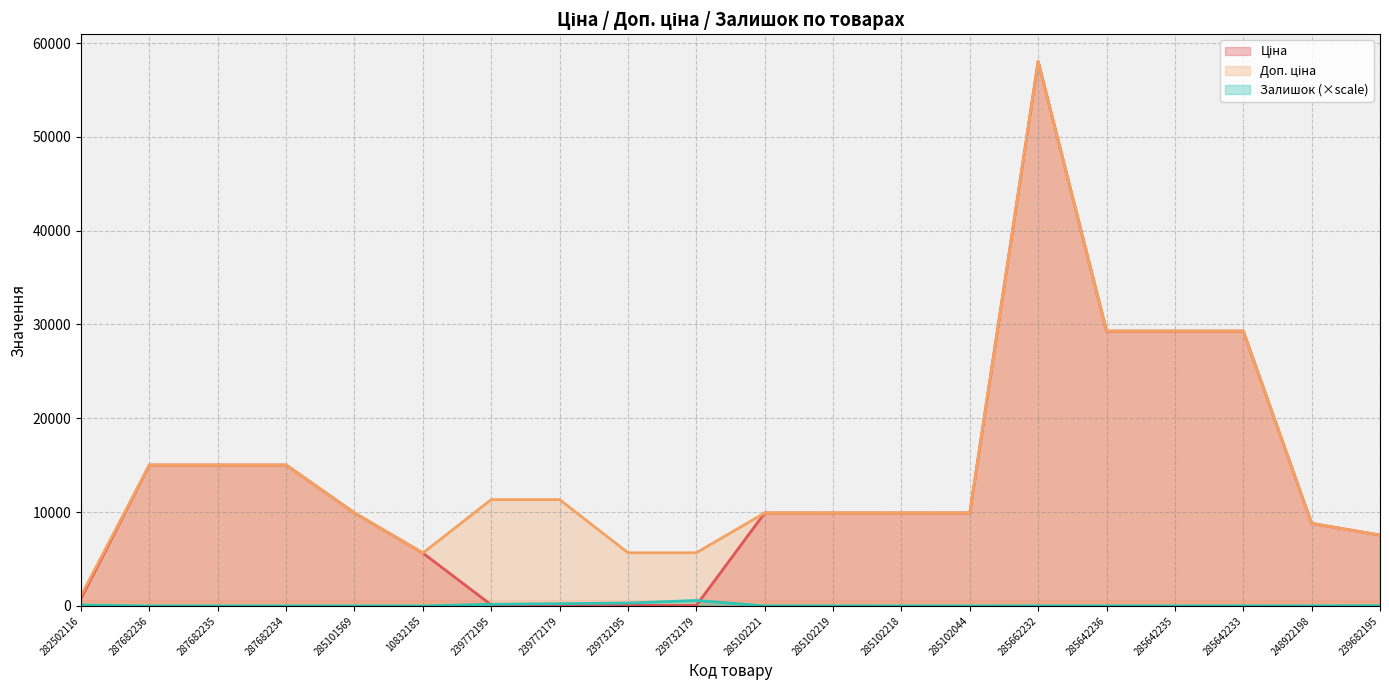

True or false: Ціна and Доп. ціна intersect in this chart.

False